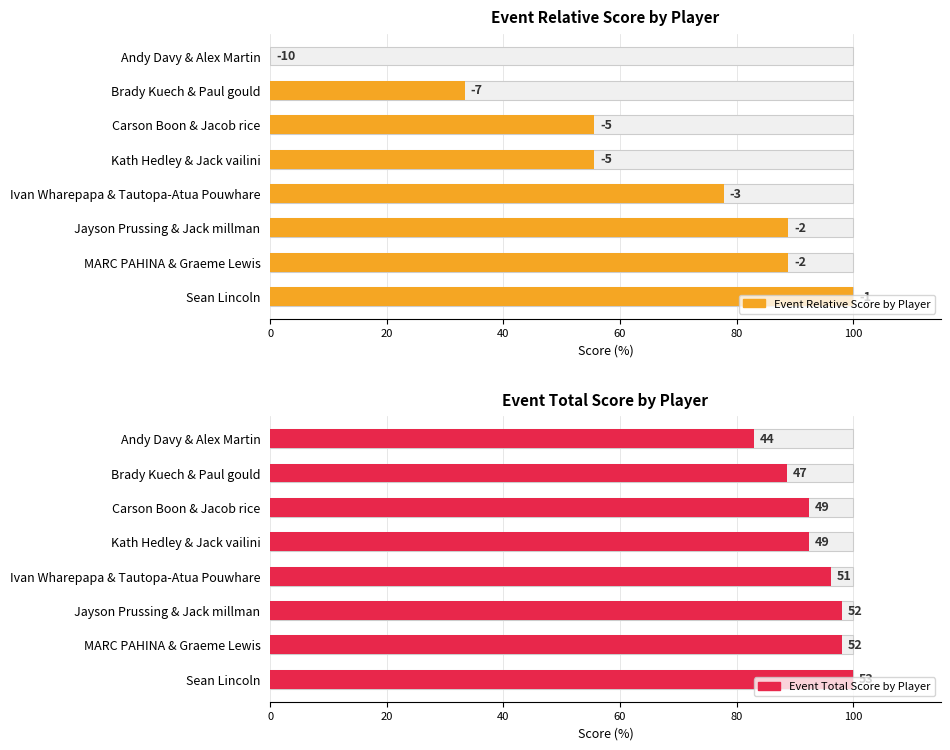

How many values in the Event Relative Score by Player series are below 77?

4